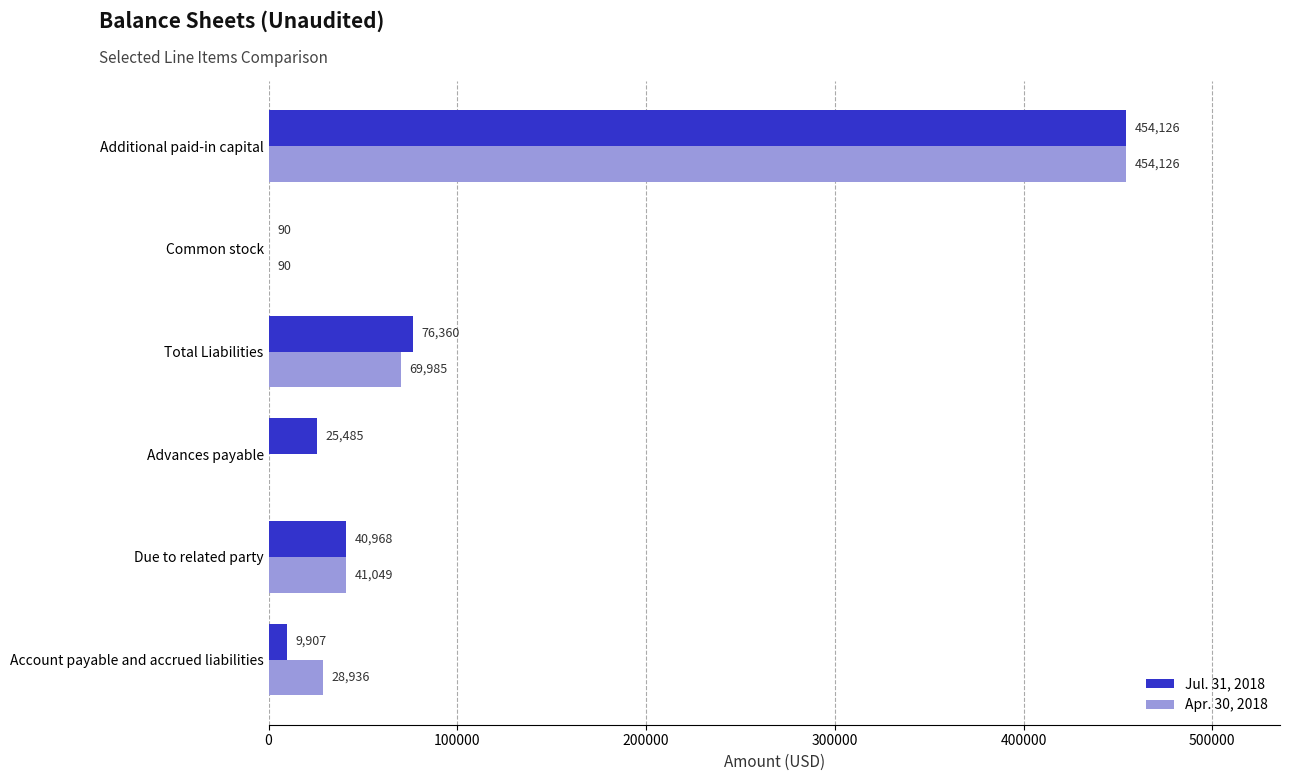

What value does the Jul. 31, 2018 series have at Due to related party, to the nearest 100?

41000